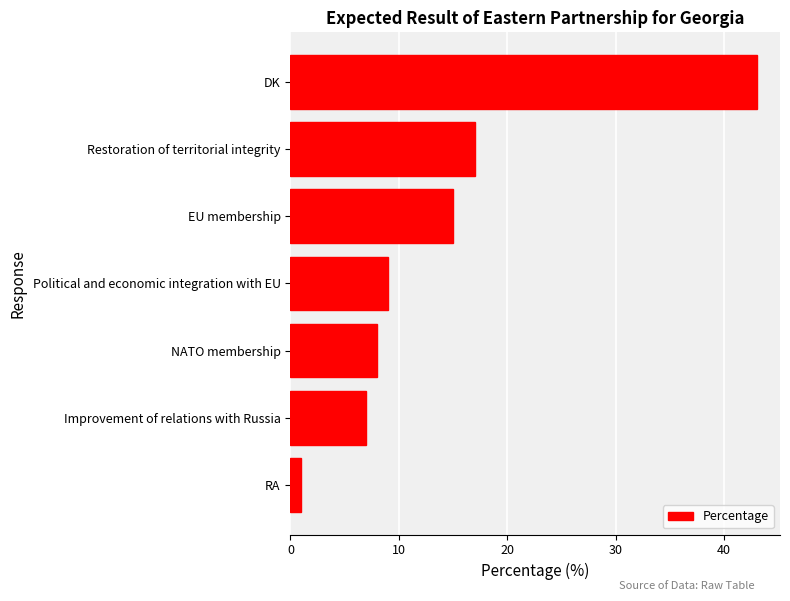

The value at Improvement of relations with Russia is 12. True or false?

False